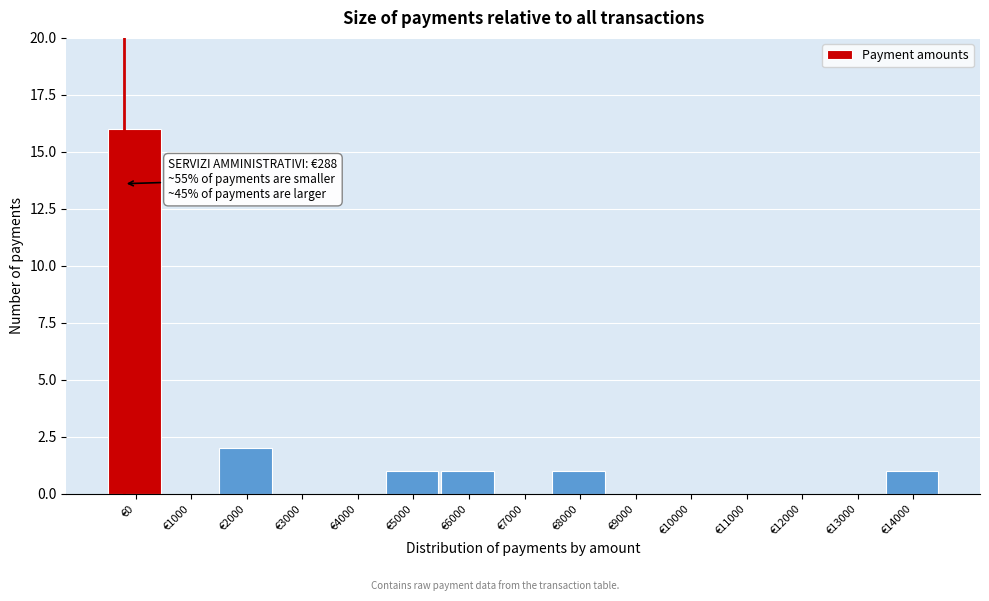

Reading left to right, what are all the values shown in this chart?

€0=16	€1000=0	€2000=2	€3000=0	€4000=0	€5000=1	€6000=1	€7000=0	€8000=1	€9000=0	€10000=0	€11000=0	€12000=0	€13000=0	€14000=1